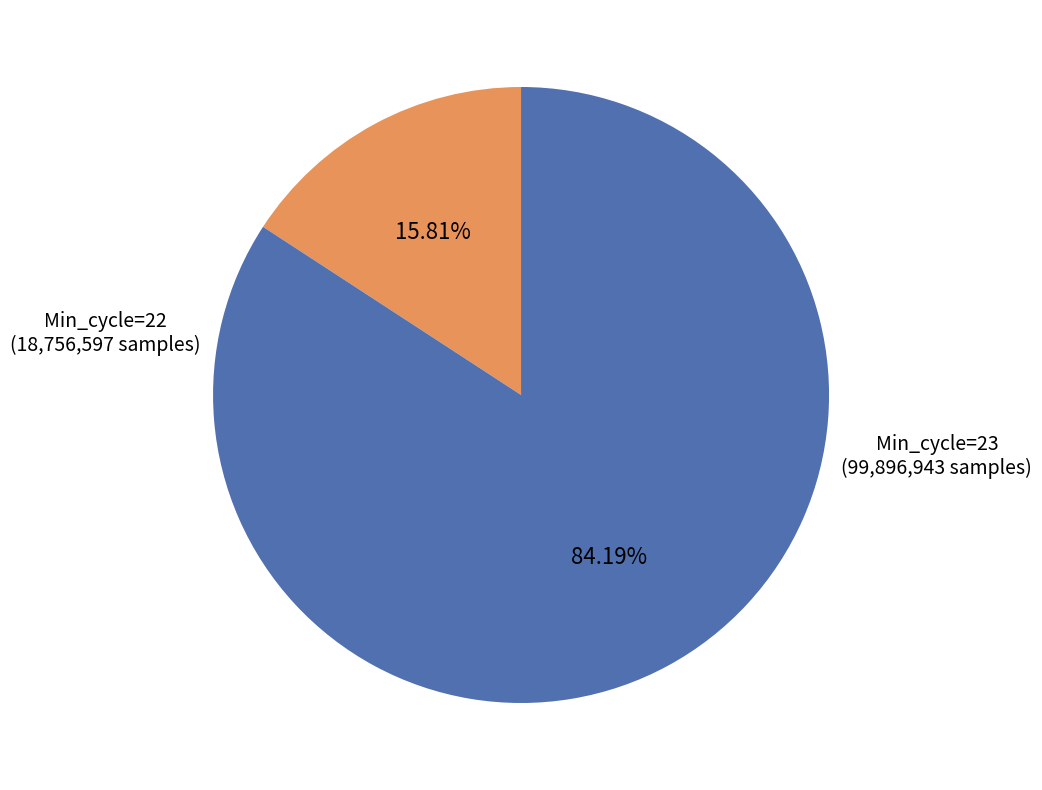

Count the number of slices in the pie.

2